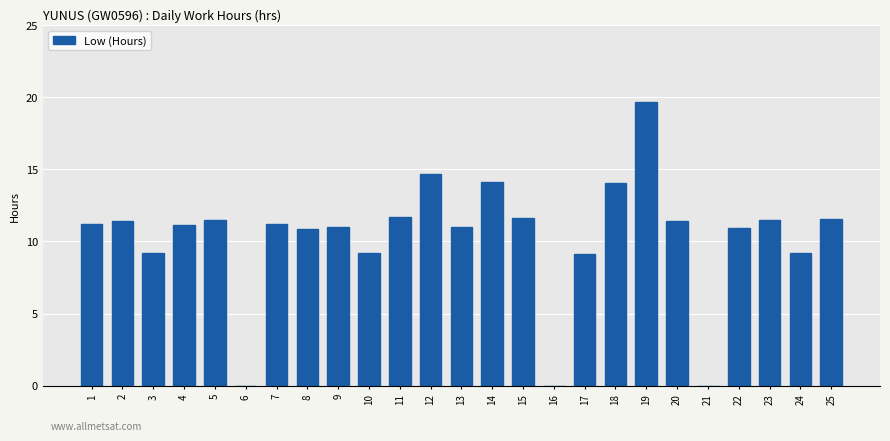

Between 7 and 17, which is larger?

7